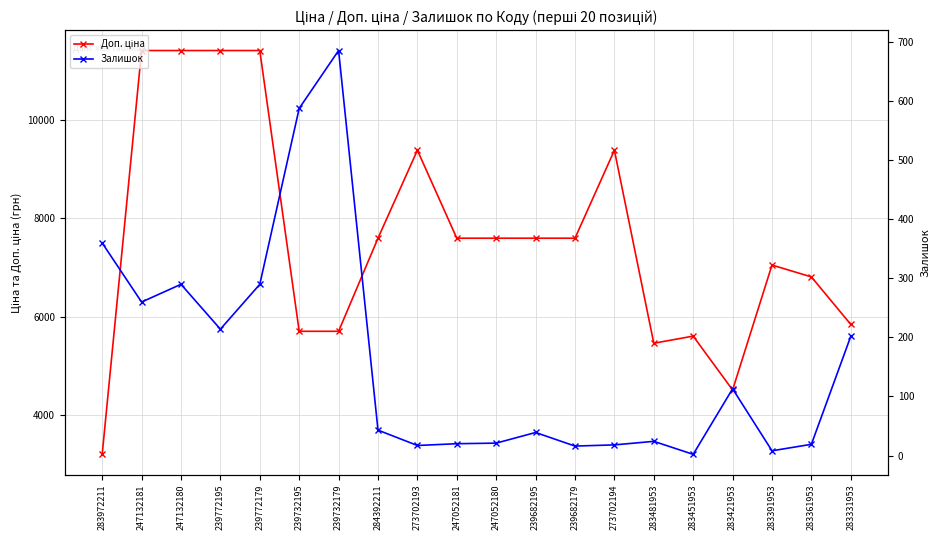

How many data points in Залишок are above 43?

9